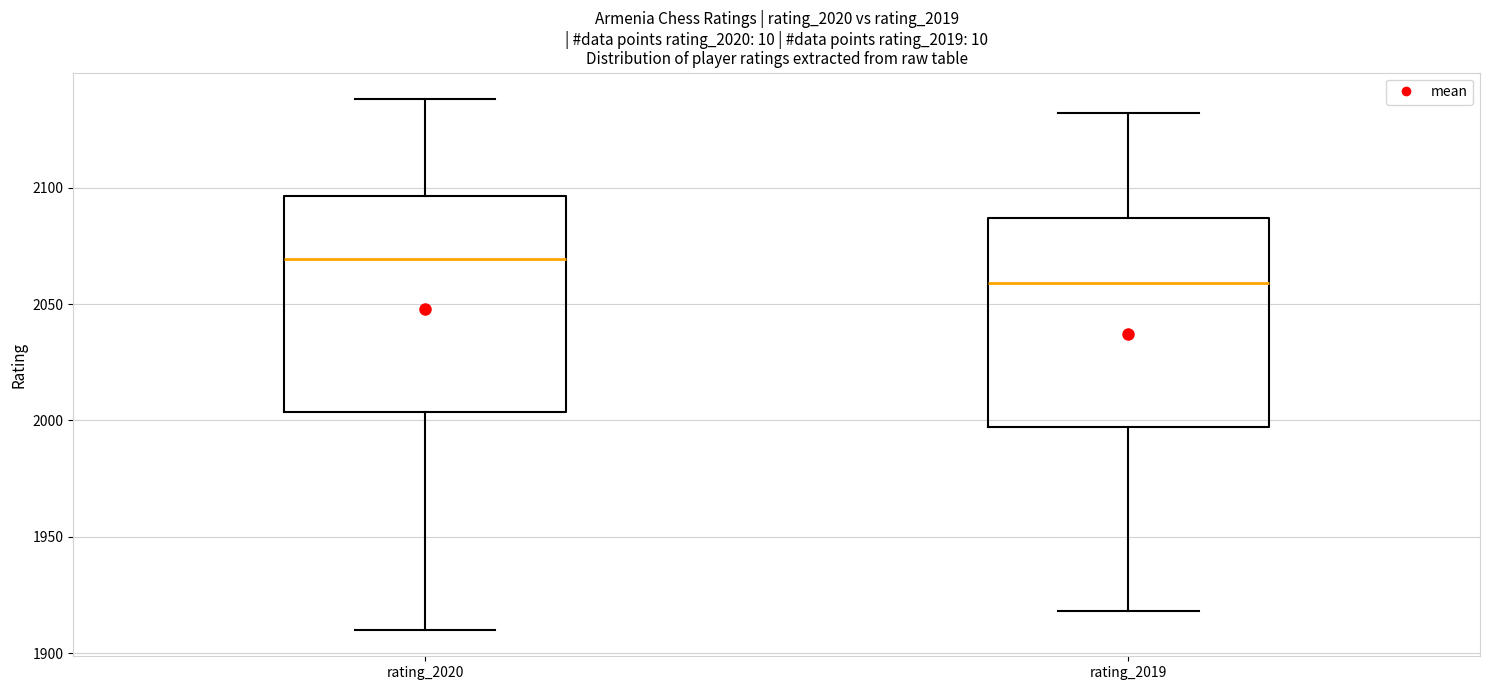

Where does the median line of the box for rating_2019 sit on the y-axis? The values are not printed on the chart, so give them approximately, as read against the axis.

2060